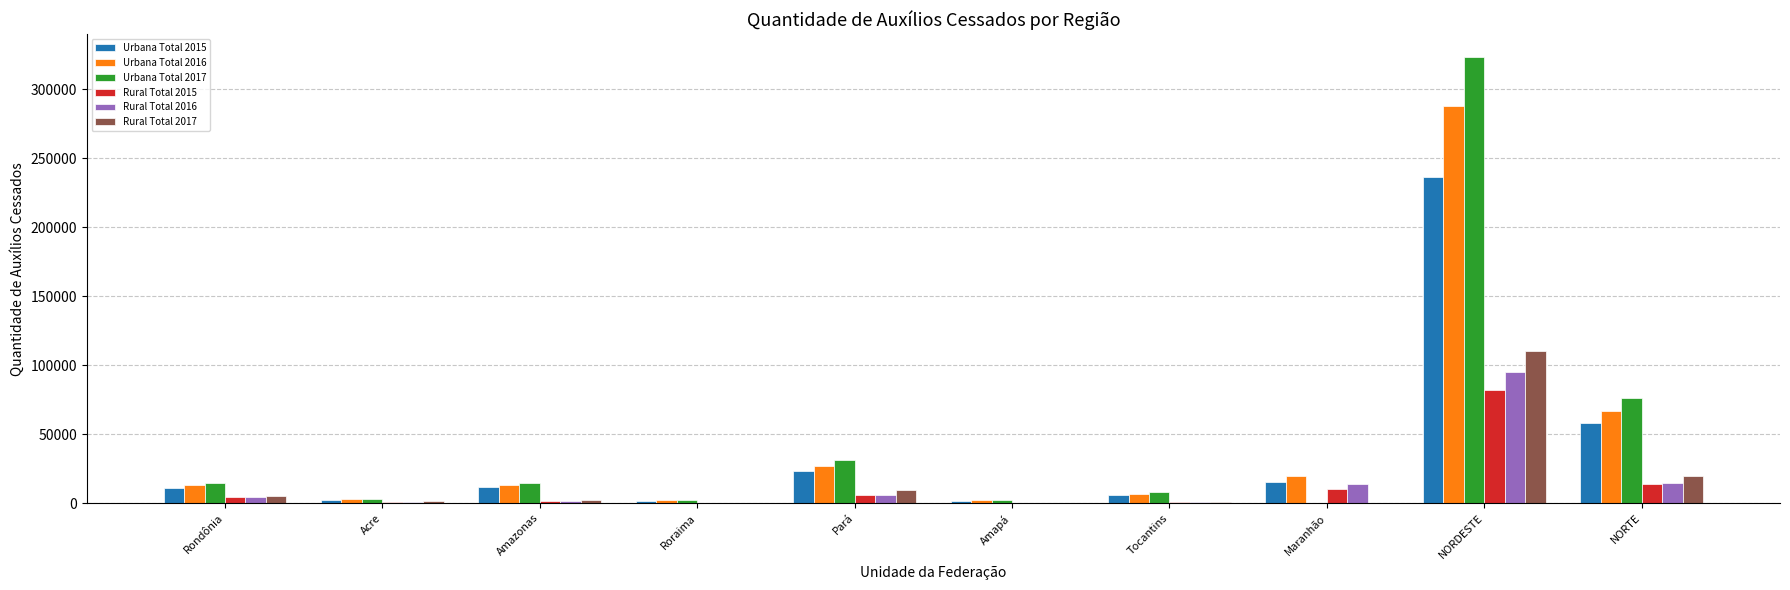

What is the difference between the Rural Total 2016 values at Pará and Amapá?

5728